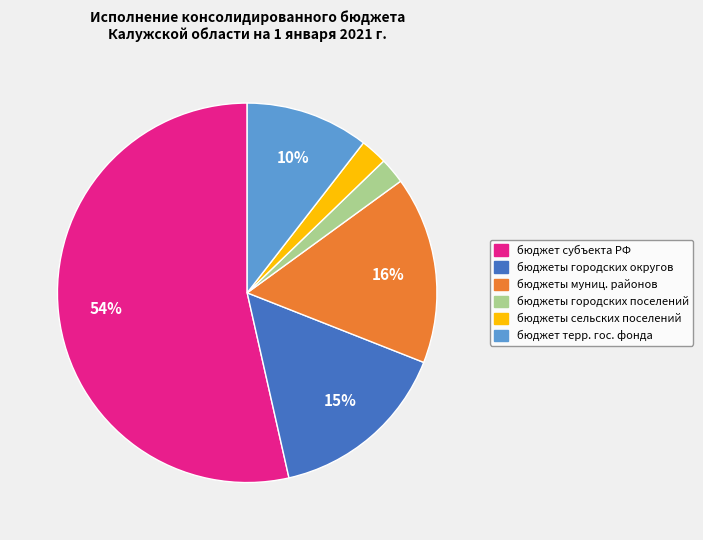

Which slice is the largest?

бюджет субъекта Российской Федерации